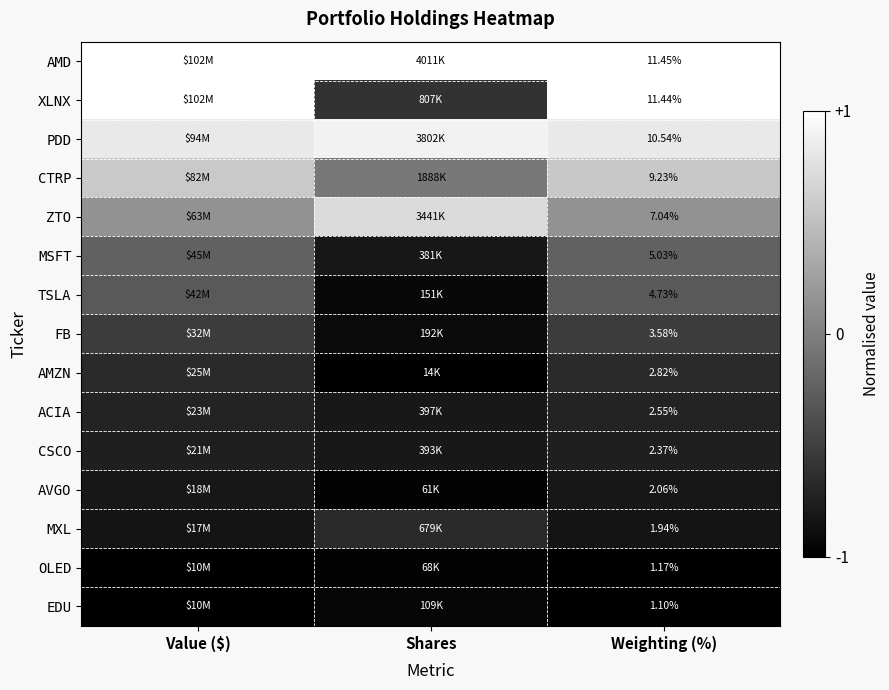

Rank the series by their maximum value, from highest to lowest.

AMD, XLNX, PDD, ZTO, CTRP, MSFT, TSLA, FB, MXL, AMZN, ACIA, CSCO, AVGO, EDU, OLED